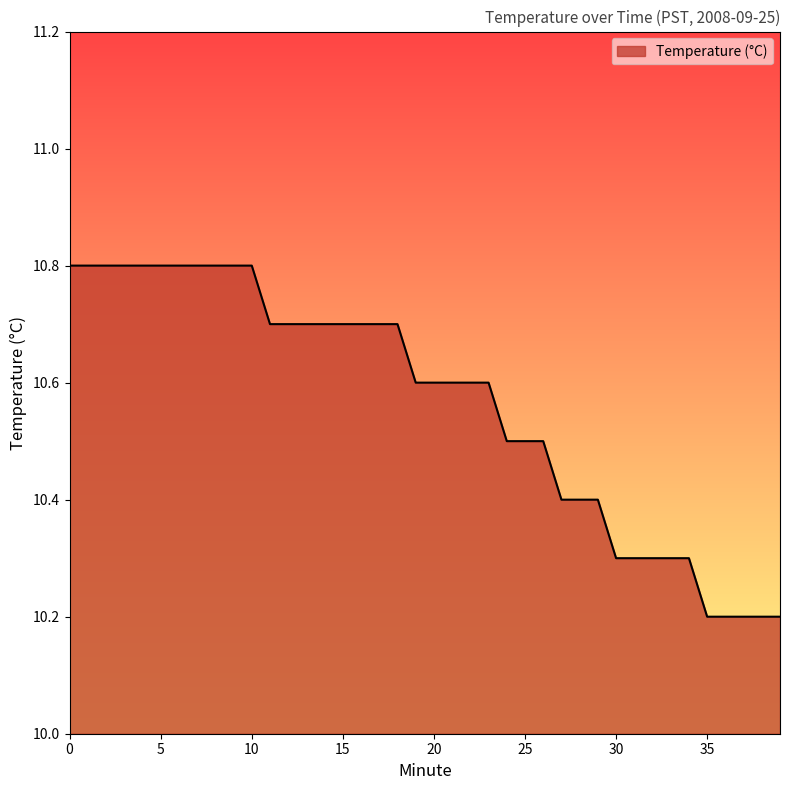

What is the smallest value displayed?

10.2